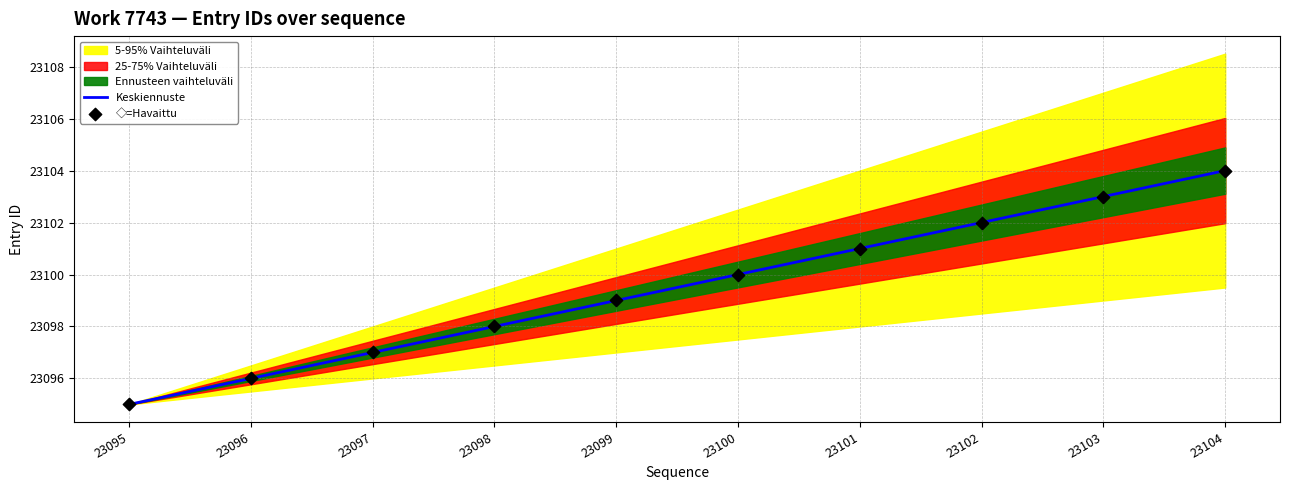

The Keskiennuste series shows 23098 at 23098. True or false?

True